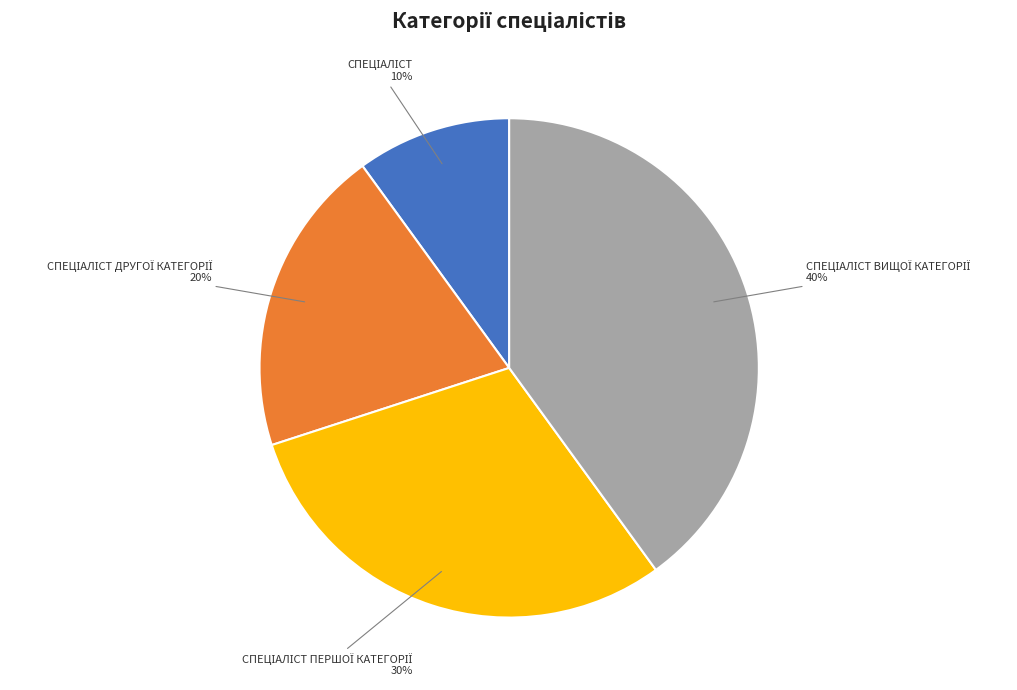

Is there a majority slice in this chart?

No